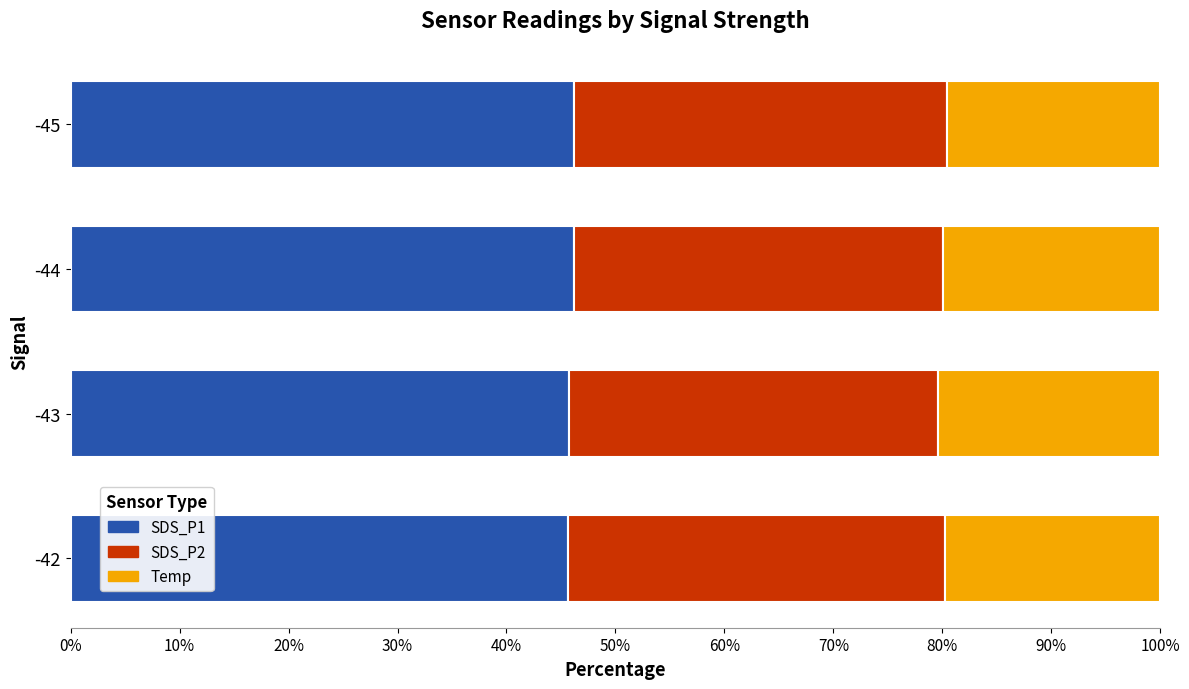

The SDS_P1 series shows 72.4 at -45. True or false?

False